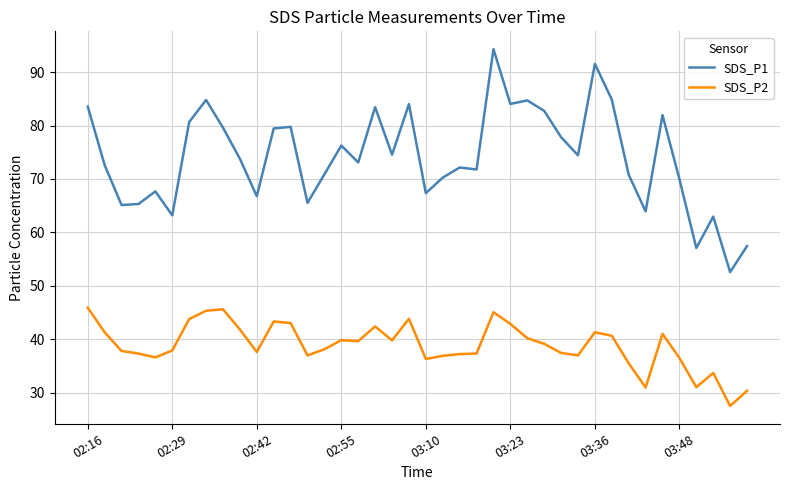

Which series has the largest total across all categories?

SDS_P1